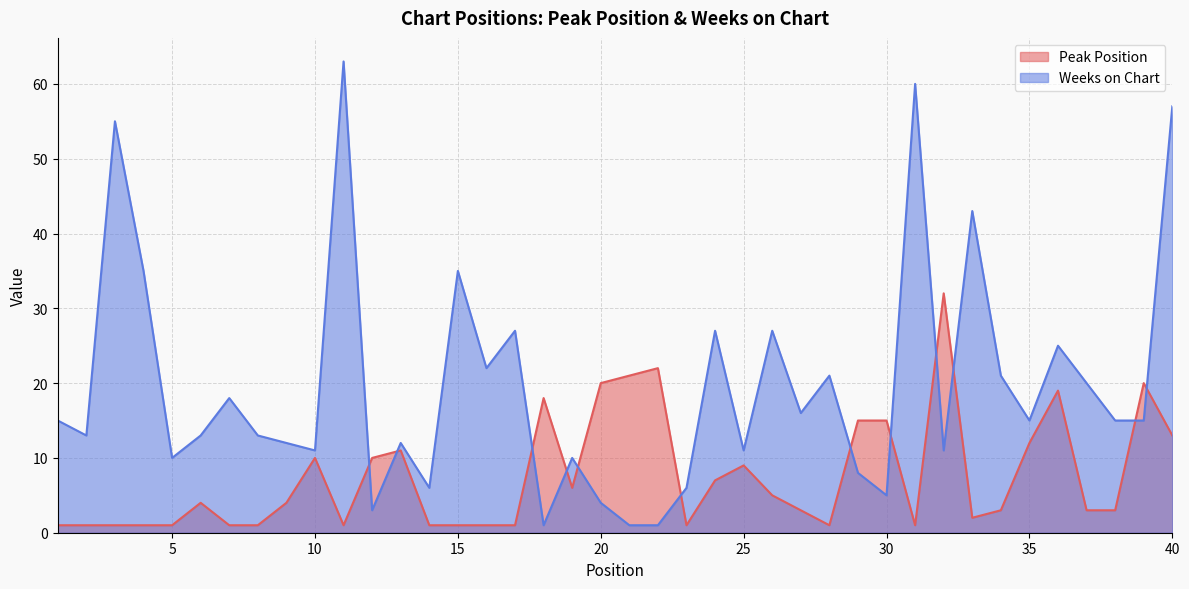

What is the value of the Peak Position point at the 6th from the left?

4